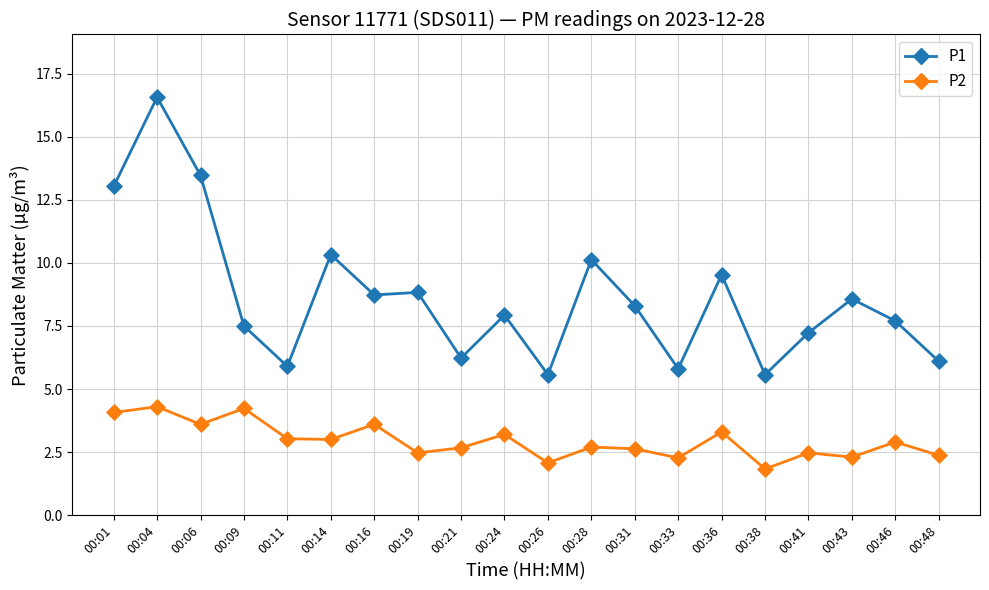

At how many categories does at least one series exceed 5?

20